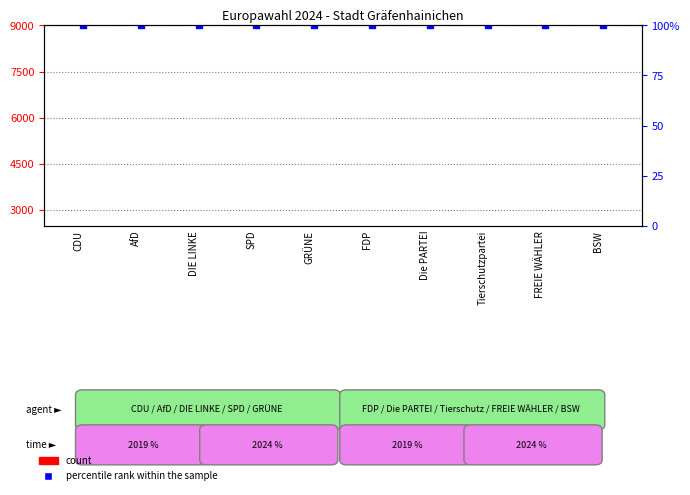

Is it true that the value at AfD is 496?

False